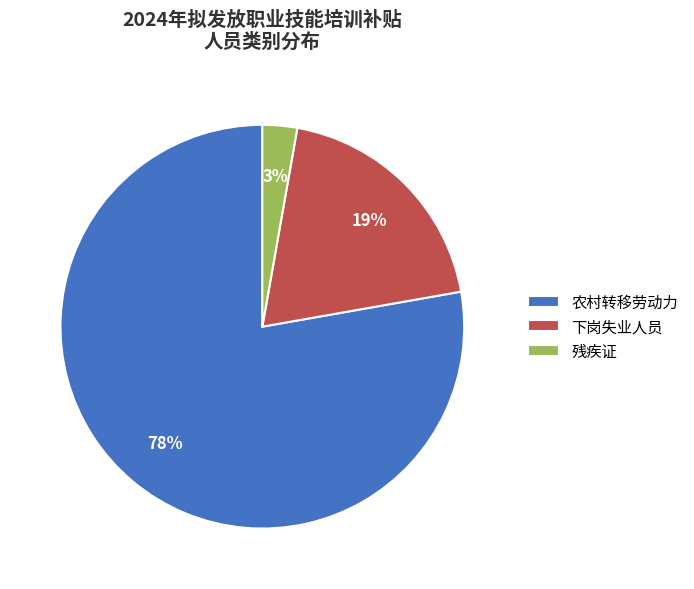

Is the sum of 残疾证 and 下岗失业人员 greater than half?

No